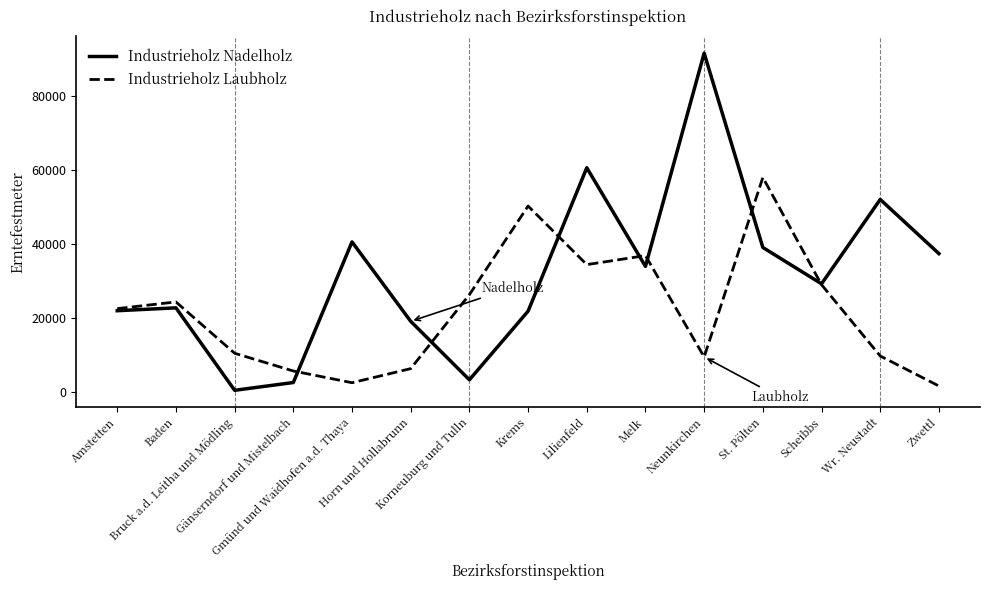

At how many categories does at least one series exceed 59017?

2